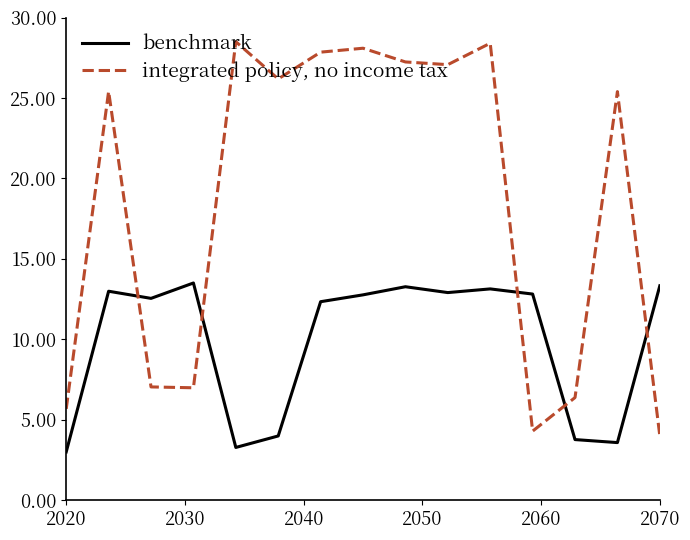

Which series has the widest spread of values?

integrated policy, no income tax